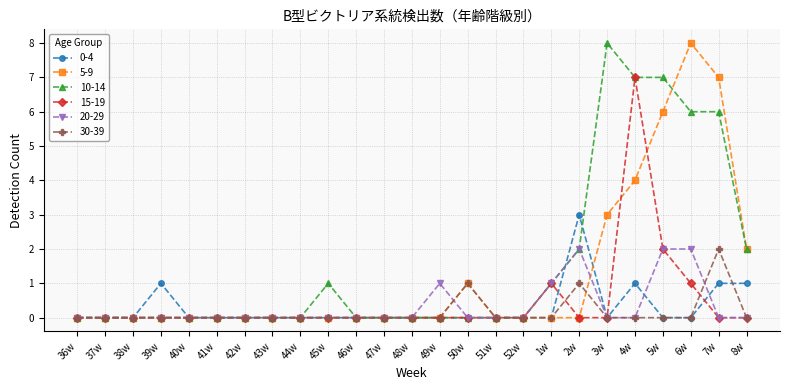

The value of 10-14 at 2w is 1. True or false?

False